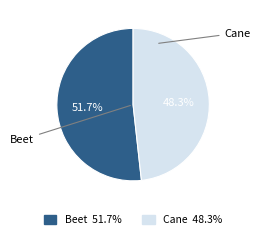

What is the smallest slice in the pie chart?

Cane